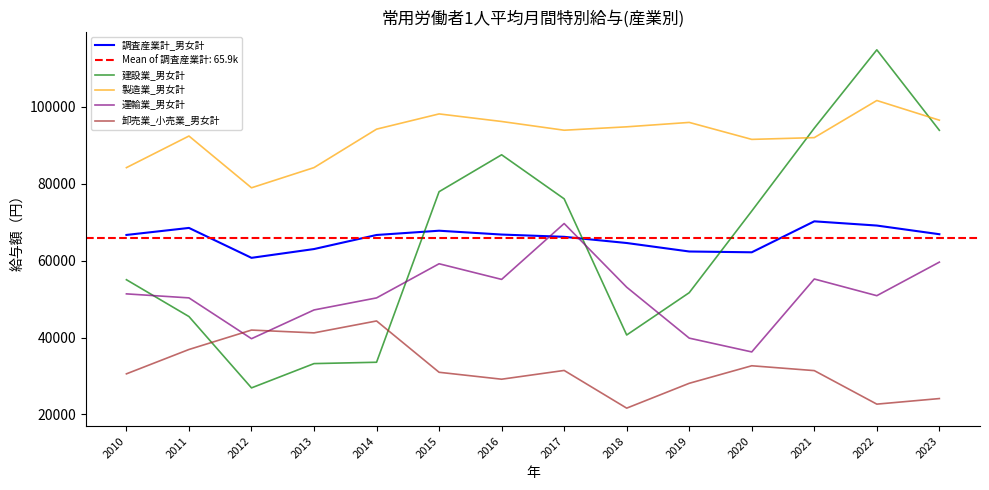

What is the minimum value for 卸売業_小売業_男女計?

21624